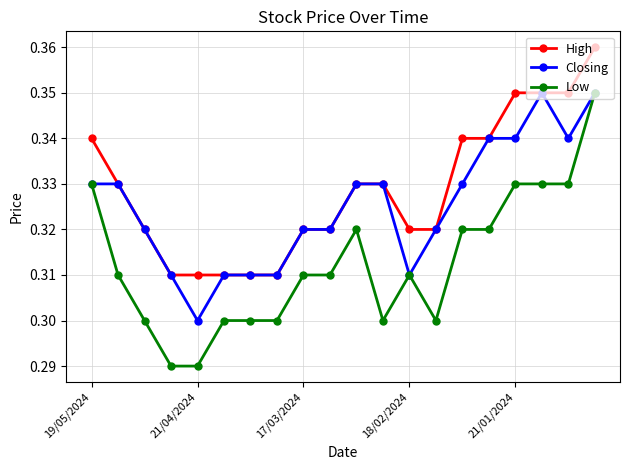

How many High values are between 0 and 1?

20